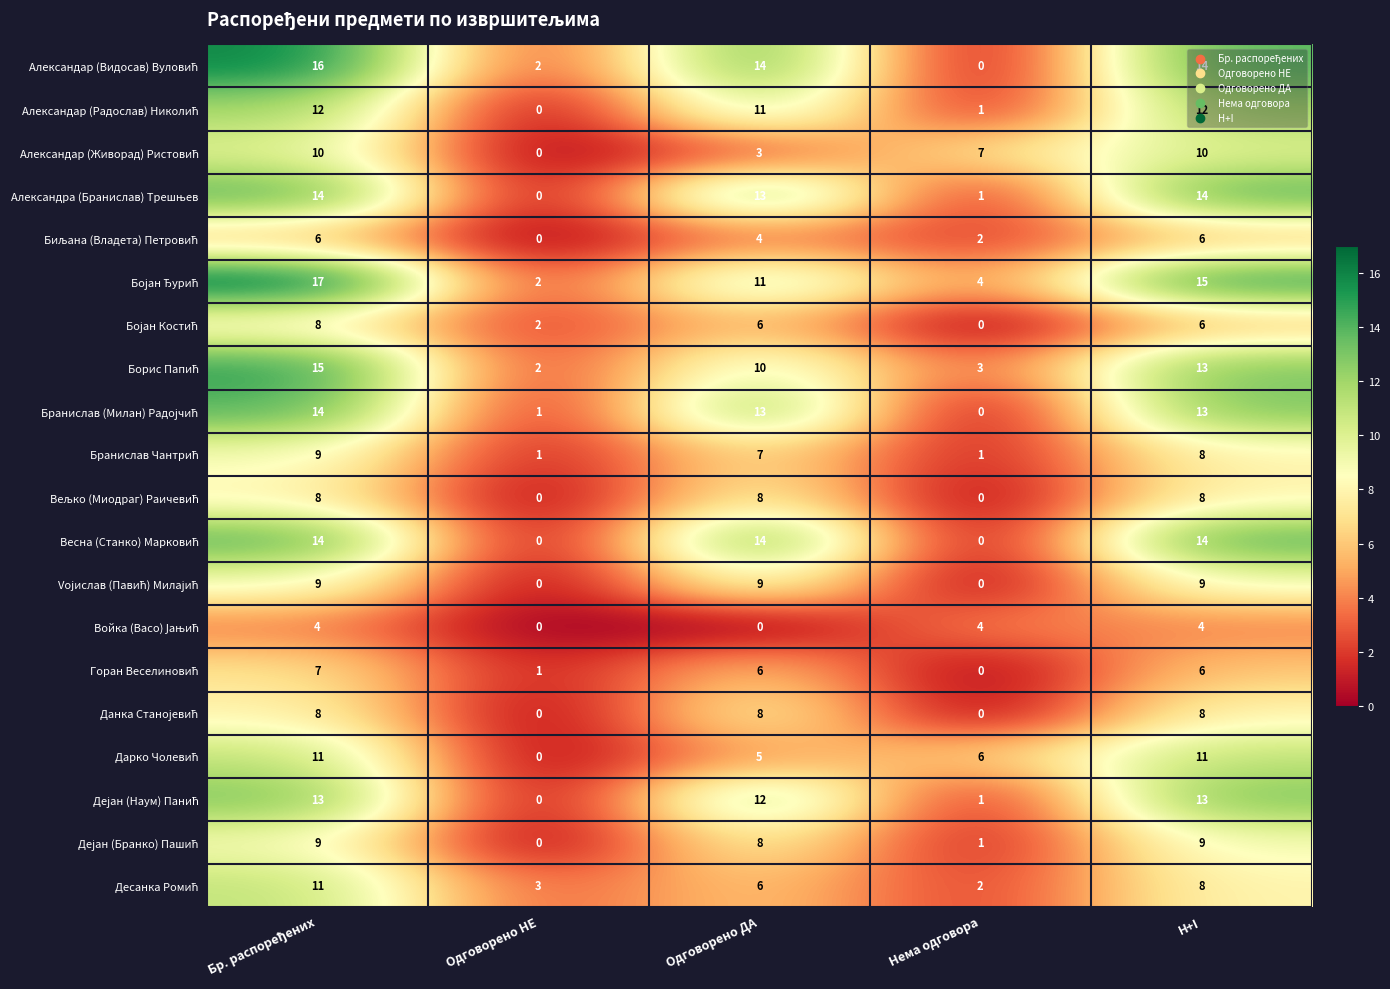

What is the difference between the highest and lowest values at Одговорено НЕ?

3